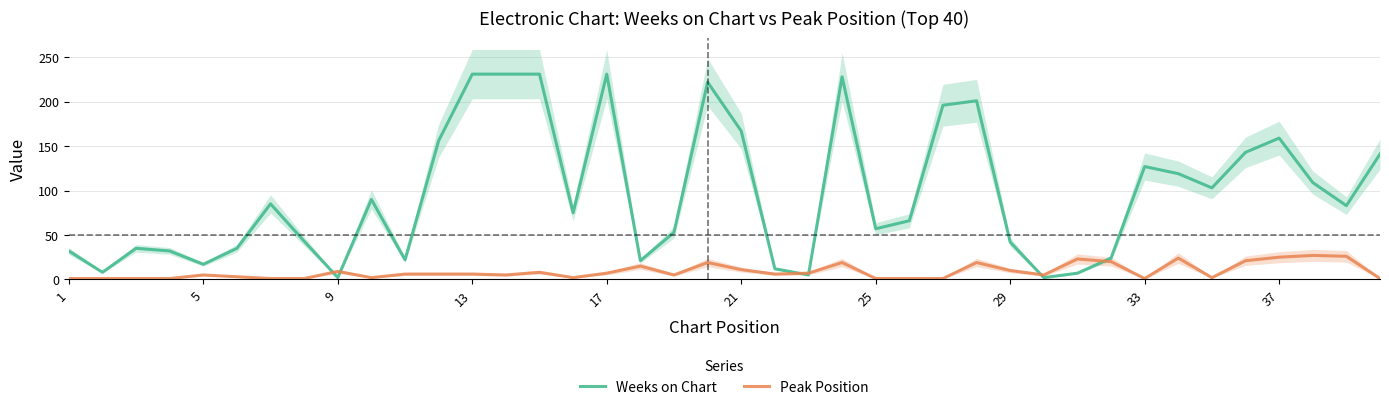

Rank the series by their average value, from highest to lowest.

Weeks on Chart, Peak Position